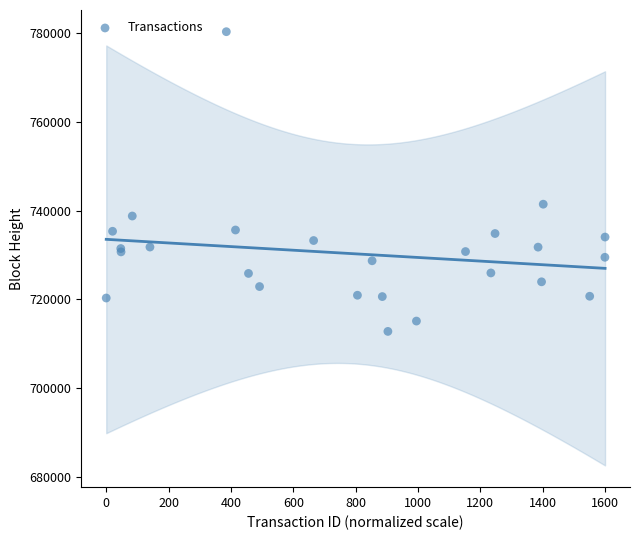

What Y value in the scatter plot is closest to 746564?

741460